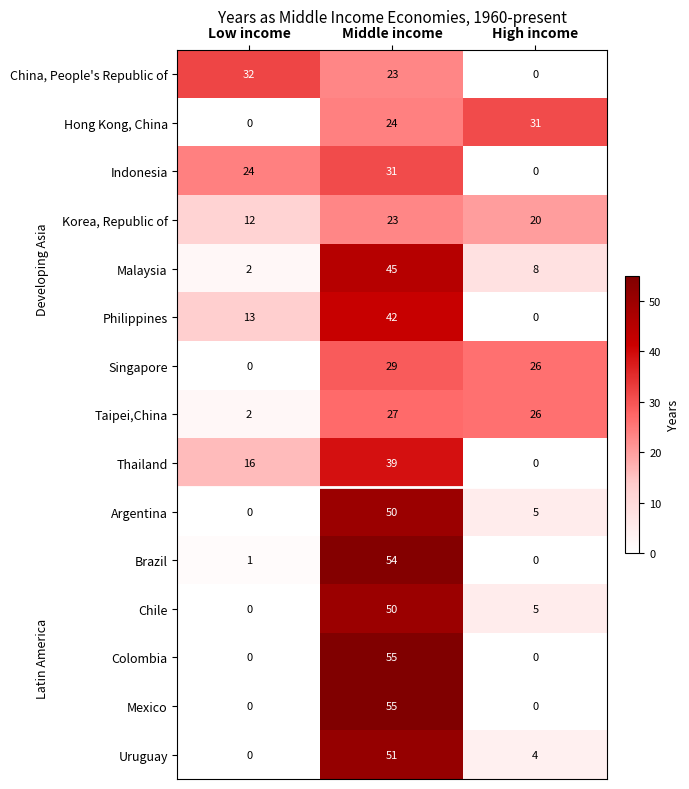

Count the number of categories in the chart.

3